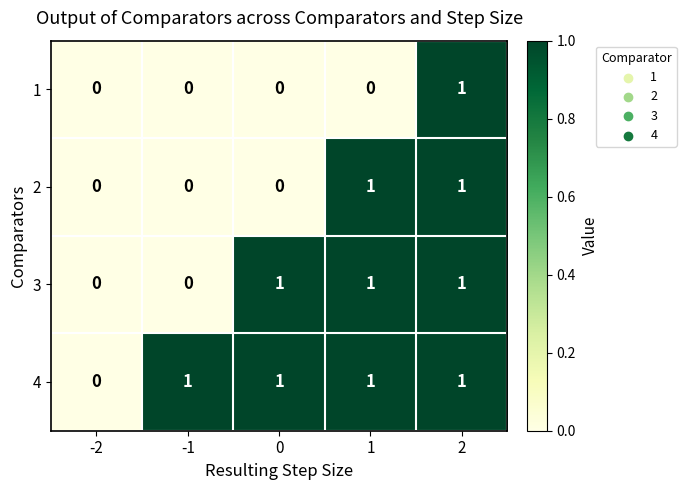

List the series in order of their overall mean, lowest first.

1, 2, 3, 4